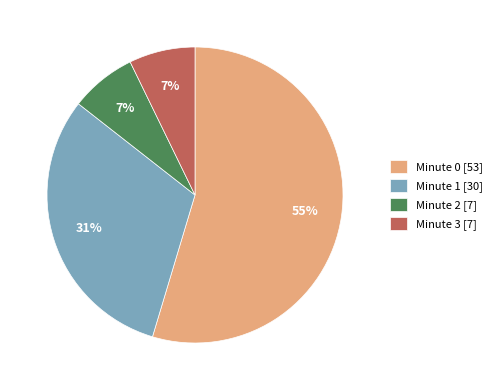

Does Minute 2 [7] represent more than half of the total?

No